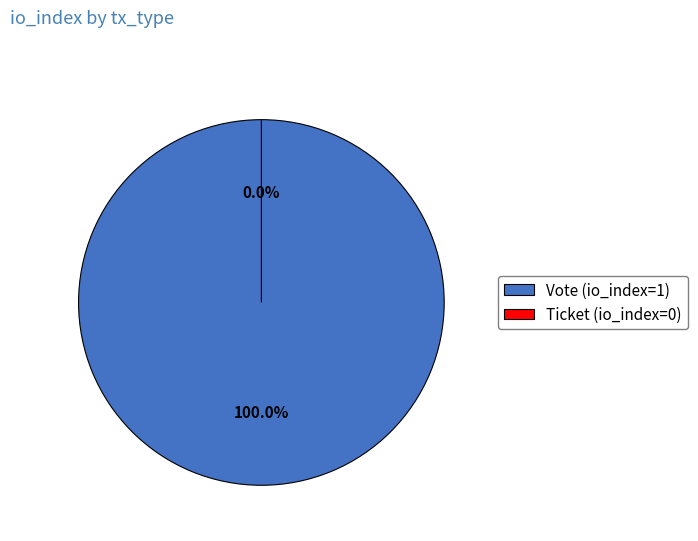

To the nearest percent, what is the difference between the largest and smallest slice percentages?

100%